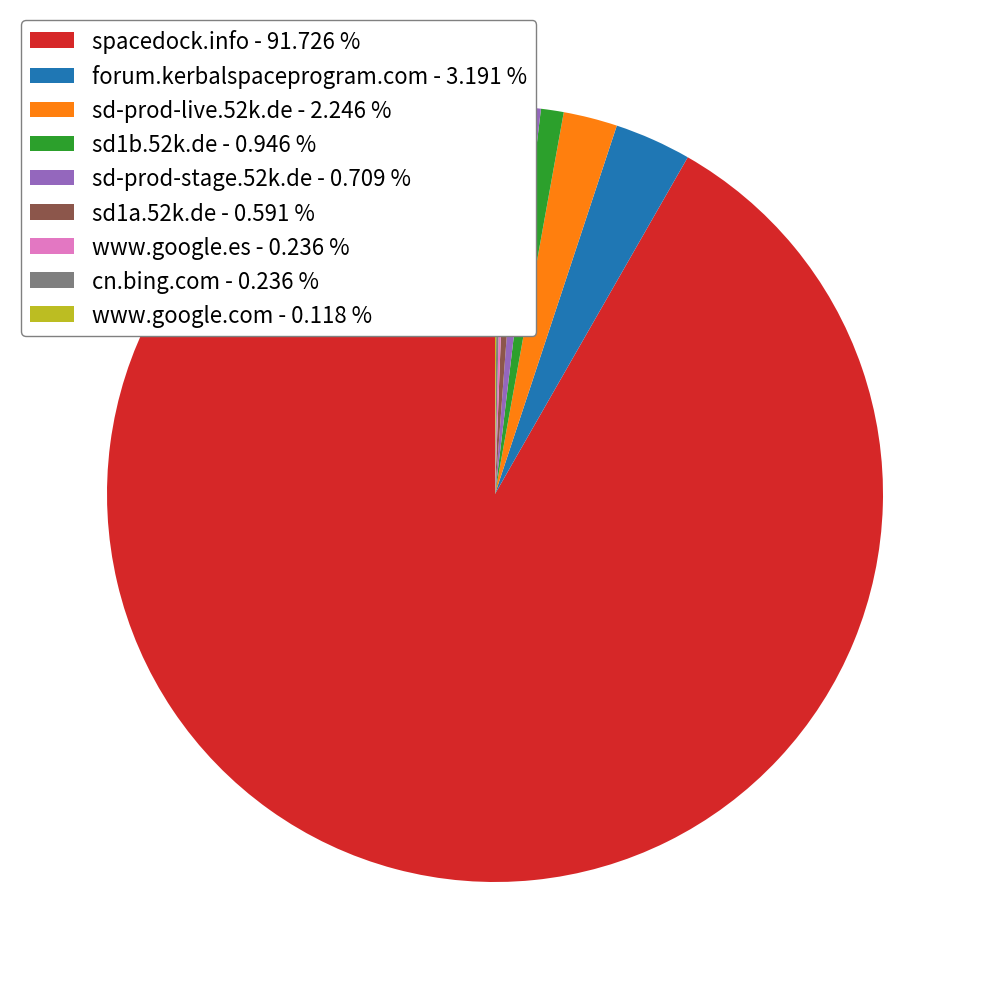

Does any single category account for the majority?

Yes